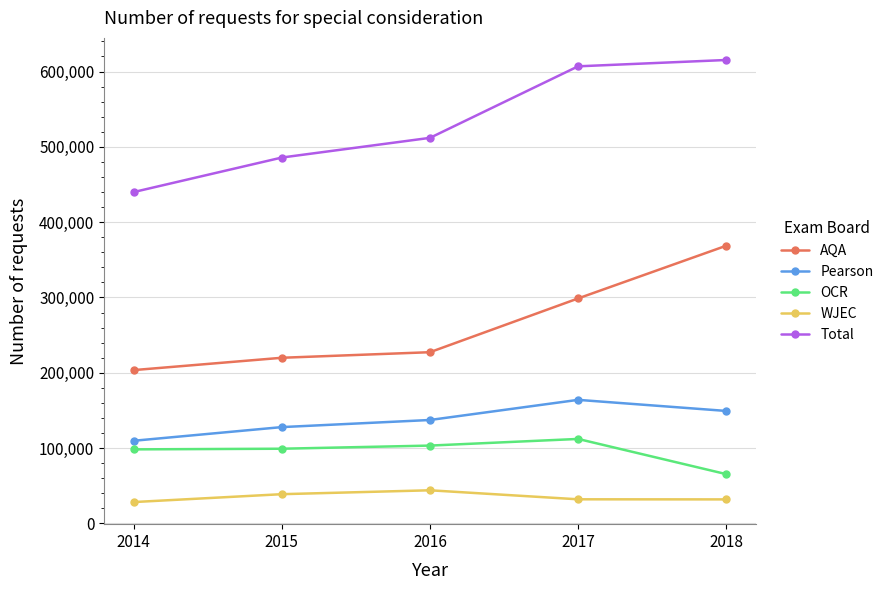

The value of Pearson at 2016 is 137310. True or false?

True